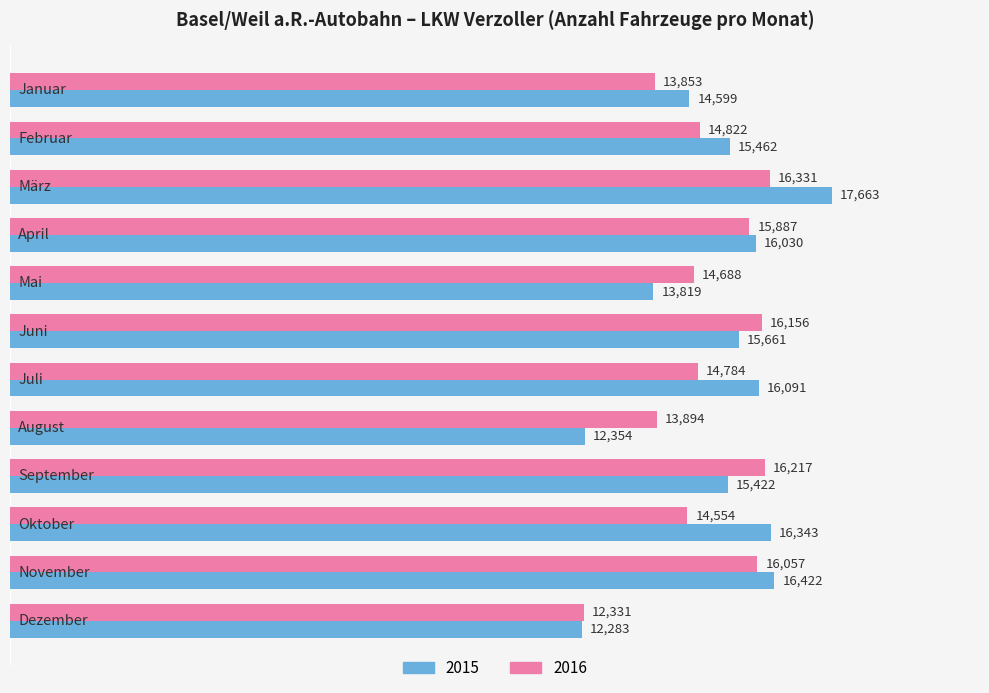

Count the number of categories in the chart.

12